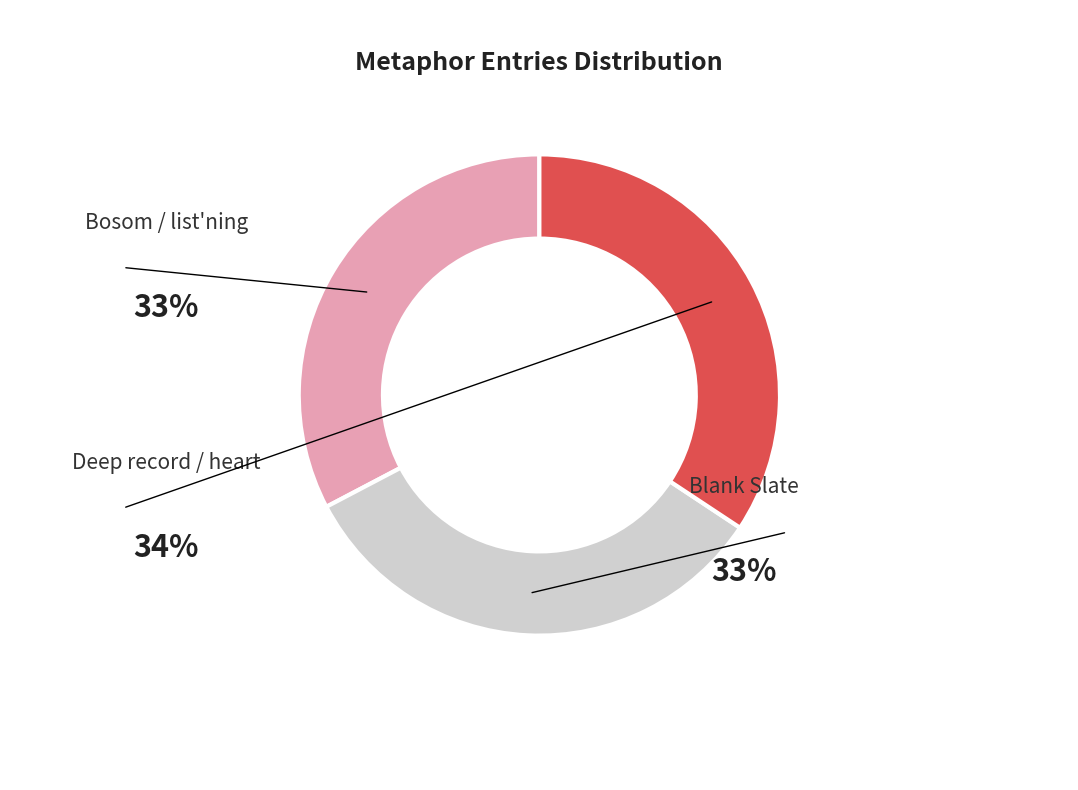

Is there a majority slice in this chart?

No